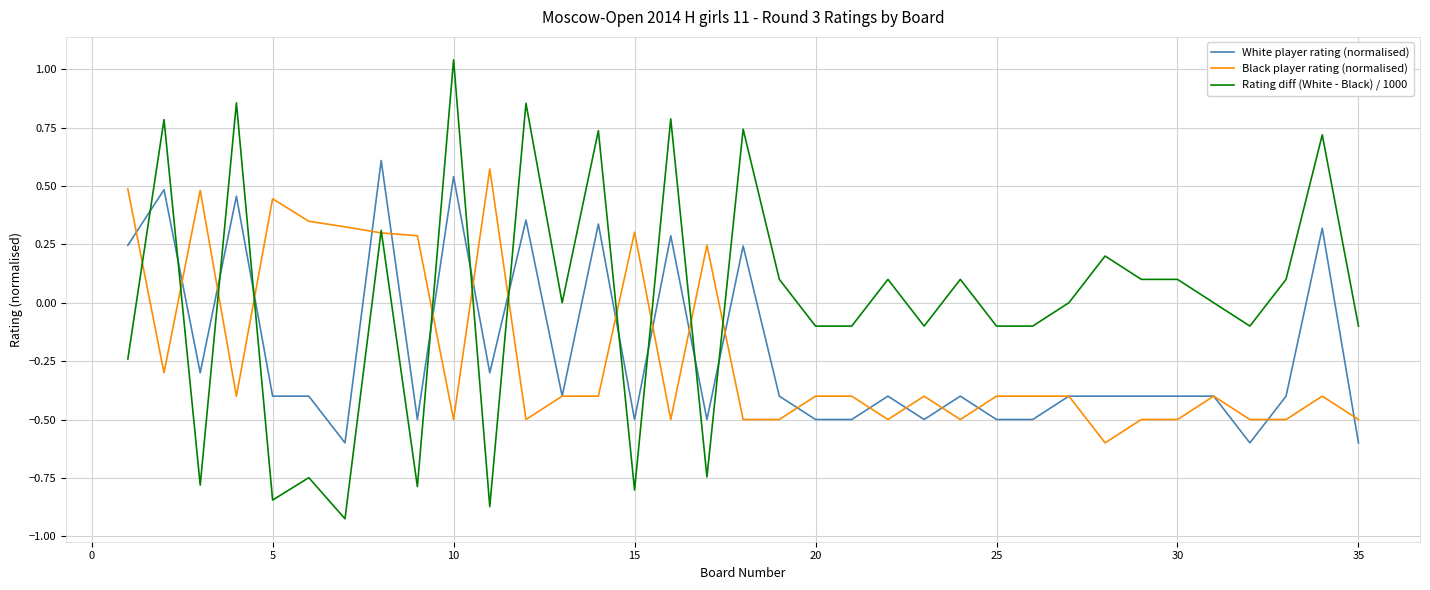

Which series has the widest spread of values?

Rating diff (White - Black) / 1000